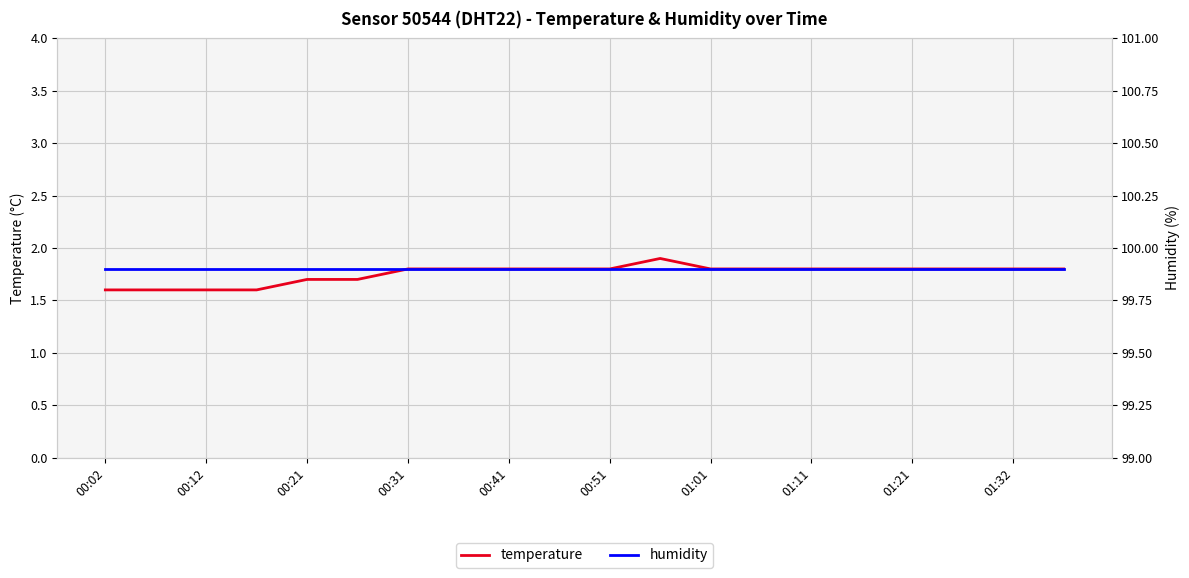

What position from the right is 00:02?

20